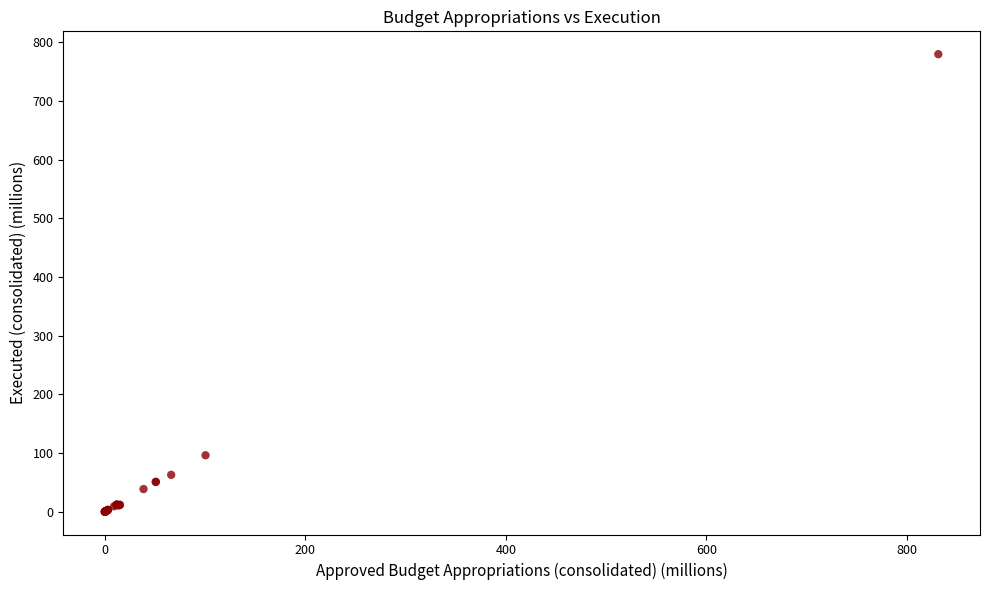

What Y value in the scatter plot is closest to 389?

96.0